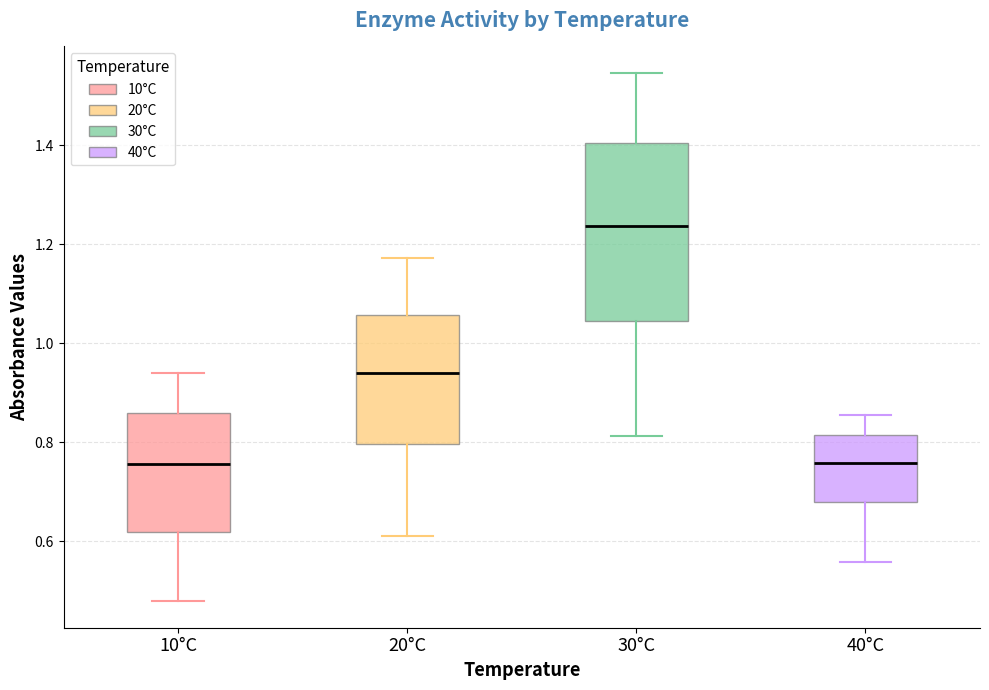

Which box is the tallest, from its lower edge to its upper edge?

30°C